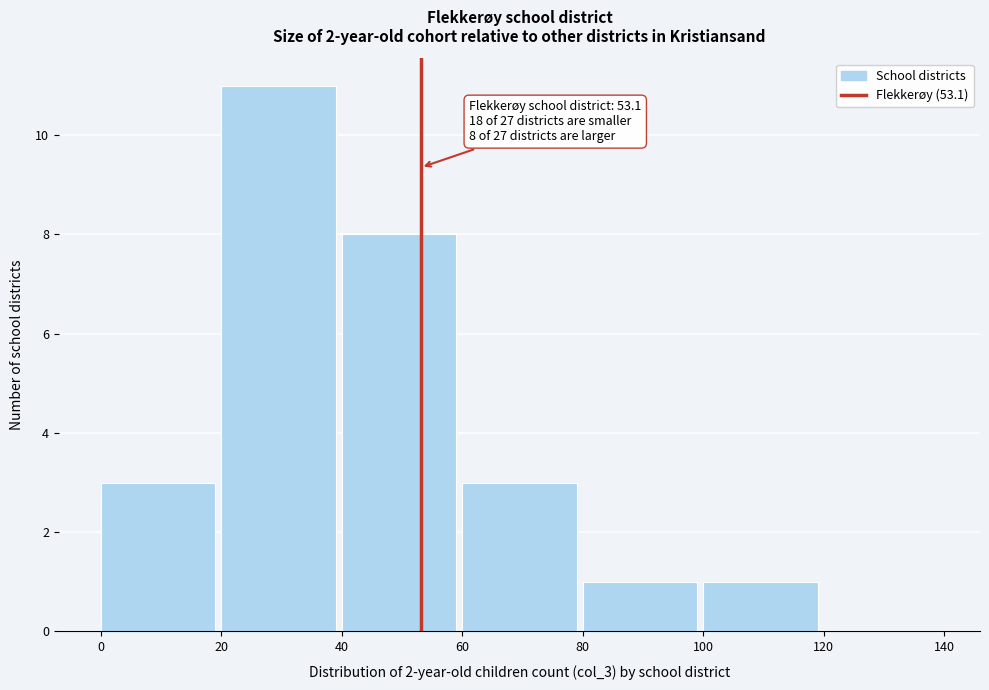

Which range on the x-axis has the tallest bar?

20 to 40